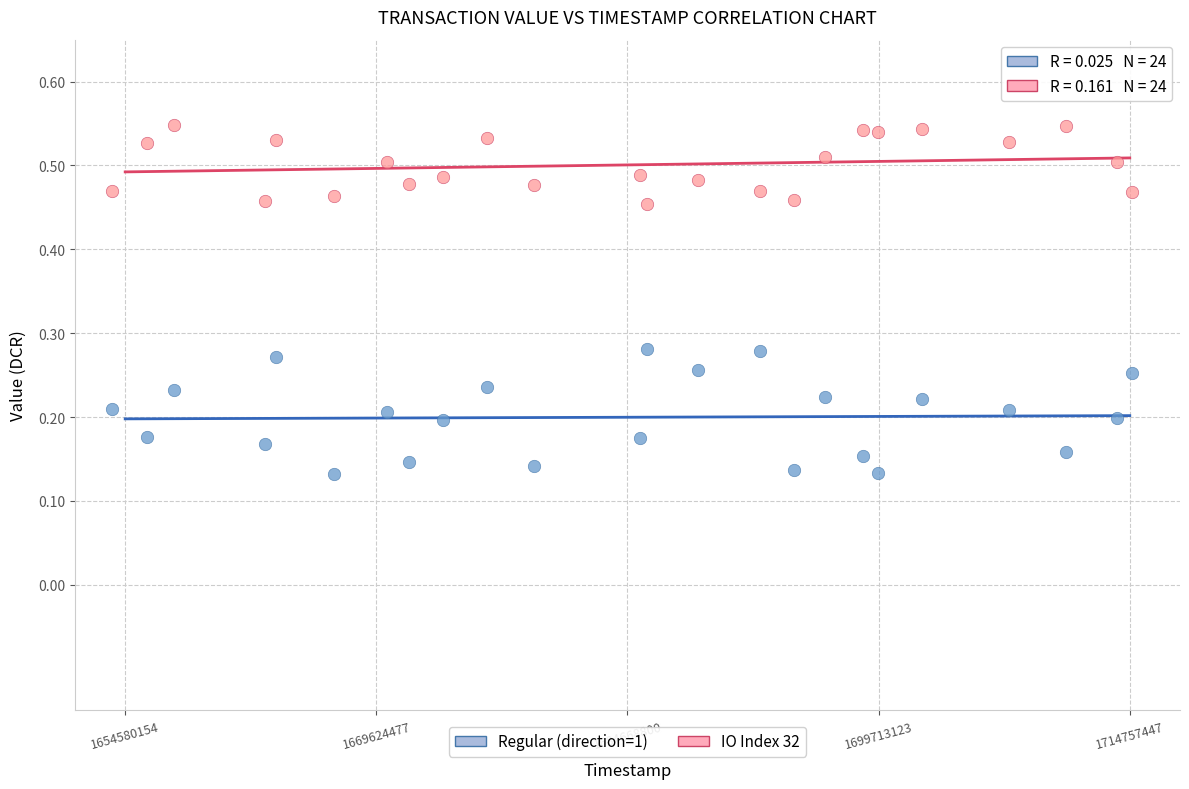

Across all data points, what is the range of Y values (max minus min)?

0.4